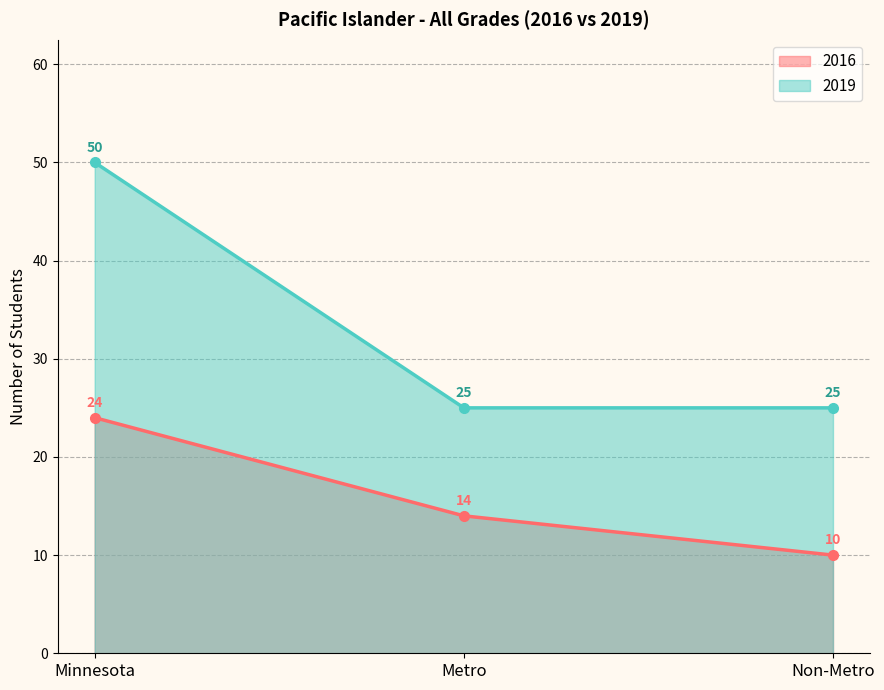

What is the approximate value of 2019 at Metro?

25